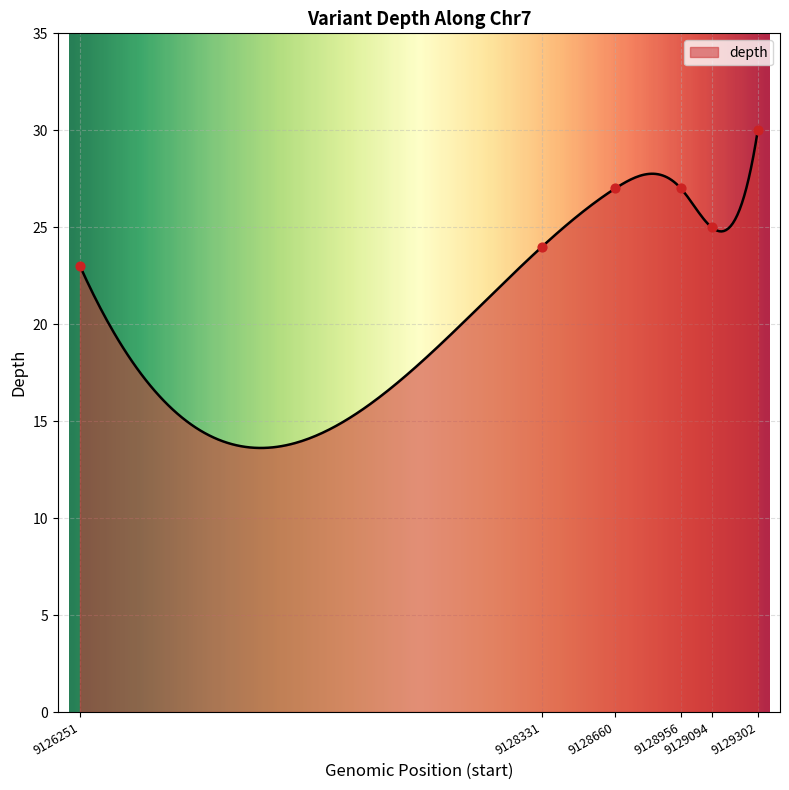

Between 9129094 and 9126251, which is larger?

9129094